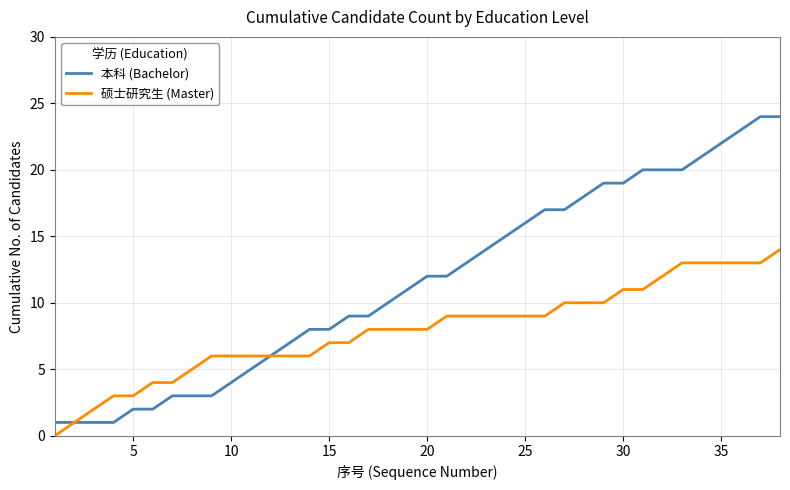

Reading left to right, list all the values displayed in this chart.

本科 (Bachelor): 1	1	1	1	2	2	3	3	3	4	5	6	7	8	8	9	9	10	11	12	12	13	14	15	16	17	17	18	19	19	20	20	20	21	22	23	24	24
硕士研究生 (Master): 0	1	2	3	3	4	4	5	6	6	6	6	6	6	7	7	8	8	8	8	9	9	9	9	9	9	10	10	10	11	11	12	13	13	13	13	13	14